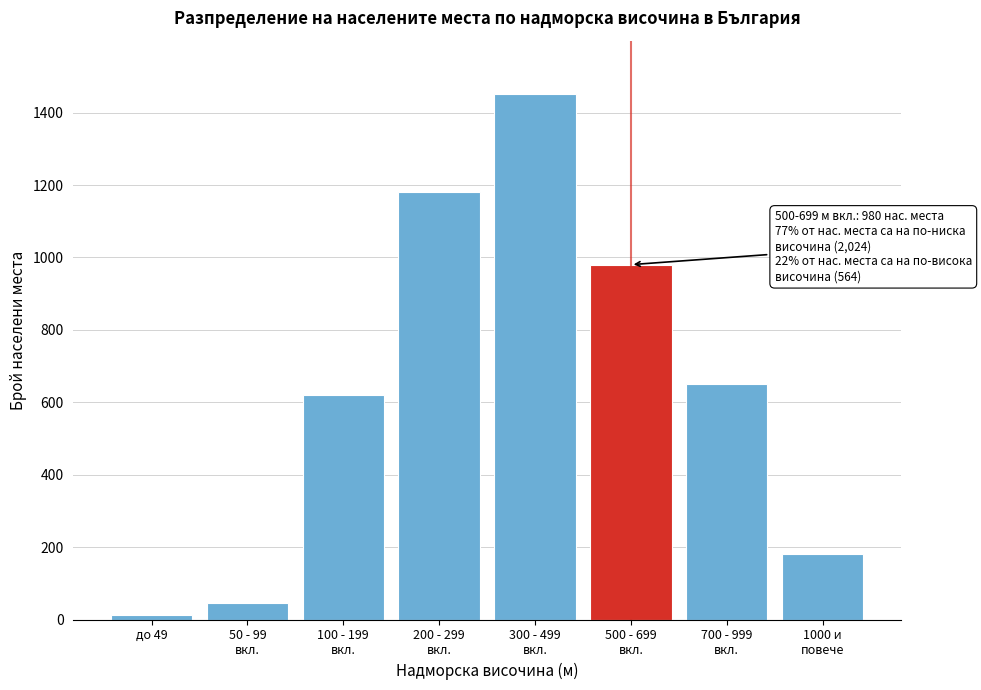

Reading left to right, transcribe all the data shown in this chart.

12	45	620	1180	1450	980	650	180